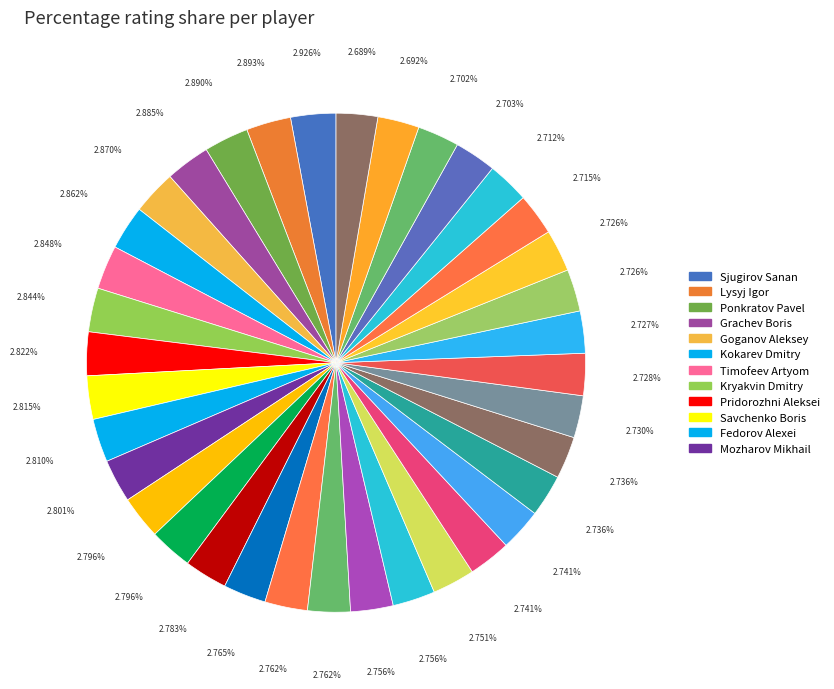

How many segments does this pie chart have?

36